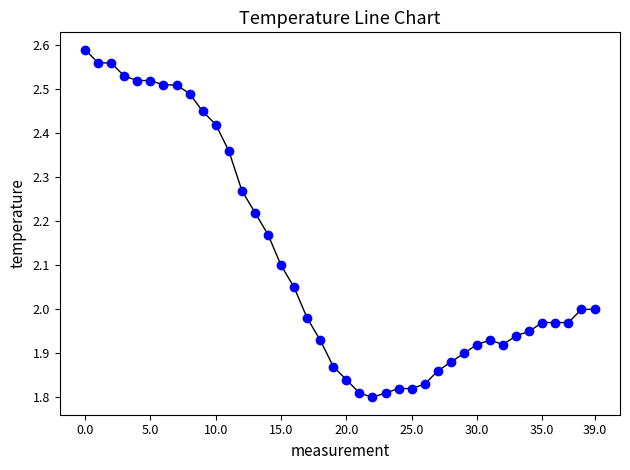

What is the average value?

2.1